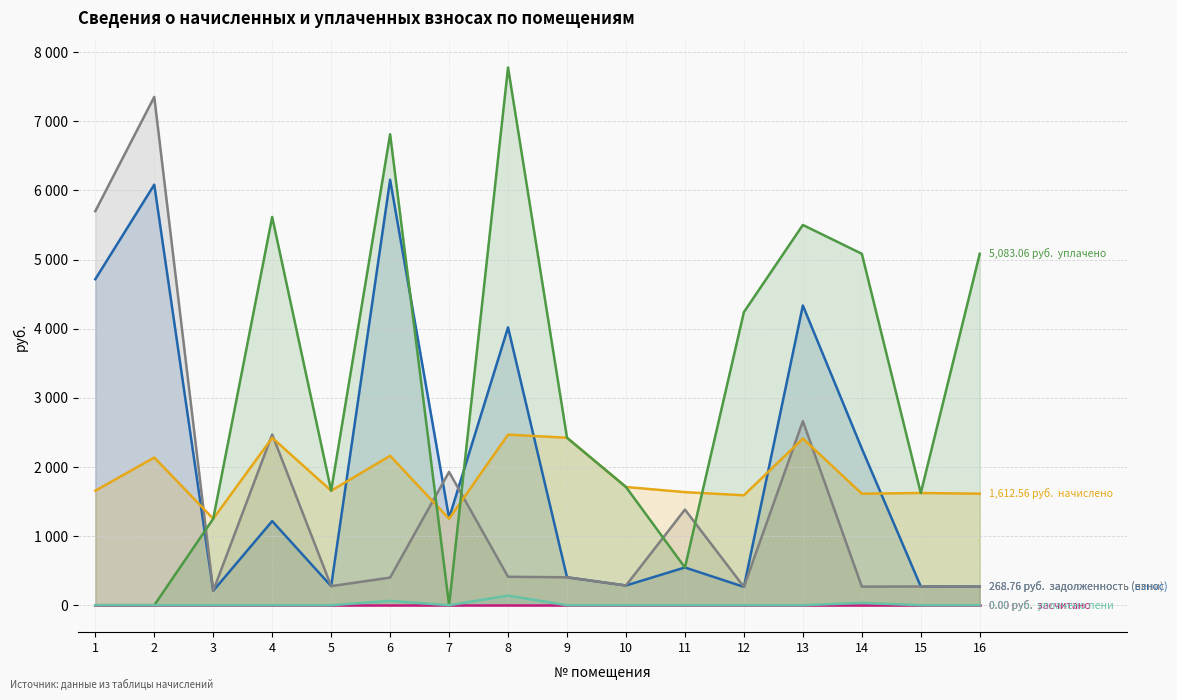

Which series changed the most between 7 and 13?

уплачено